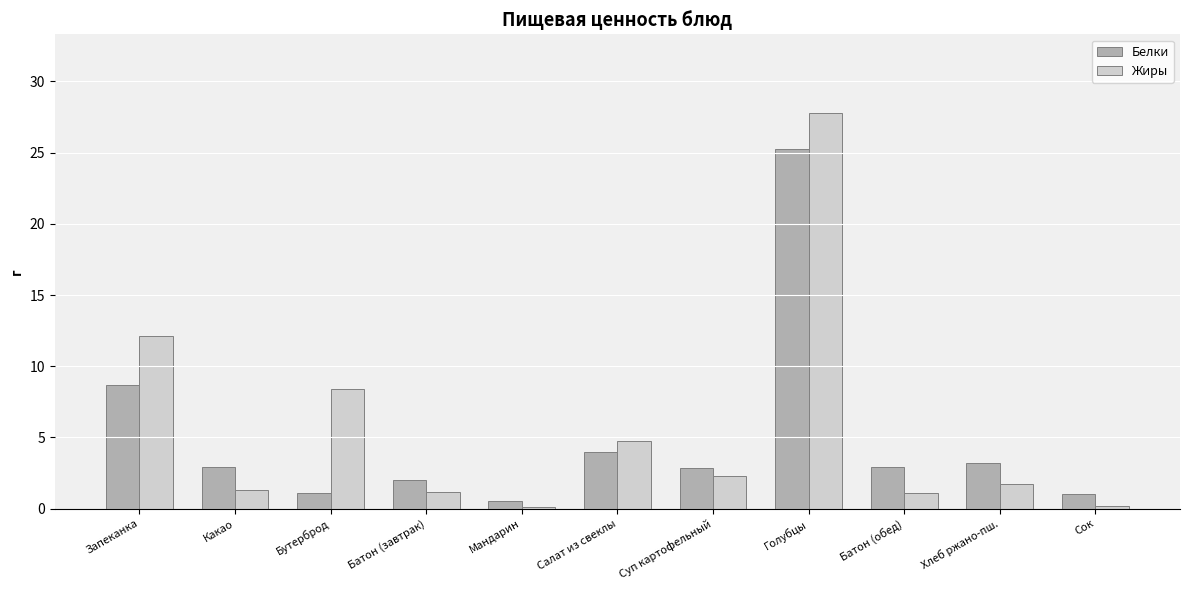

What is the average value of the Жиры series?

5.5